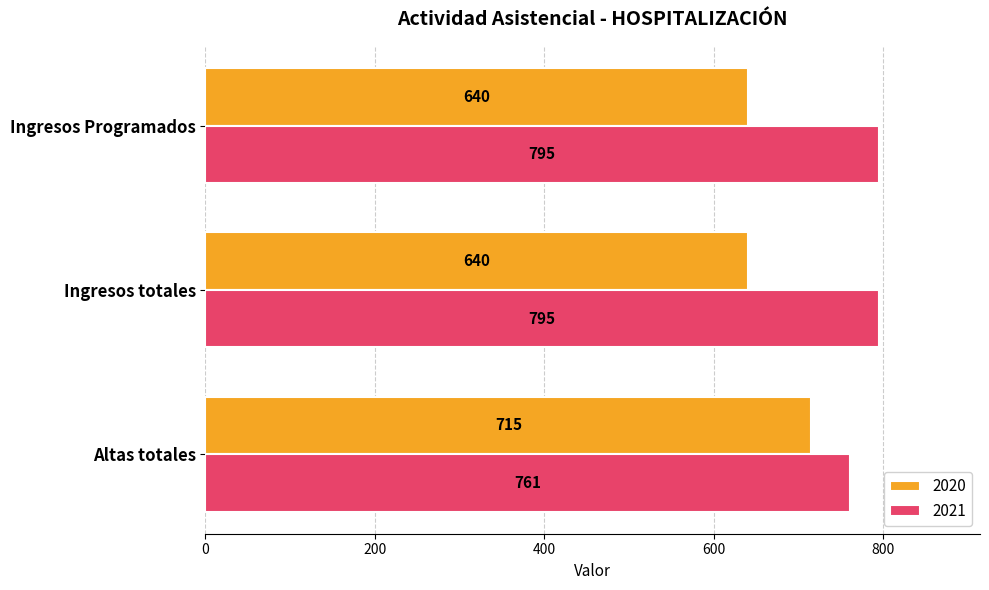

Count the 2021 values in the range 761 to 795.

3